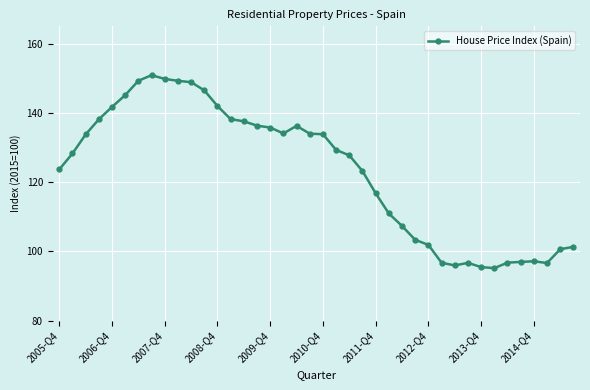

What is the value of the 12th point from the left?

146.5